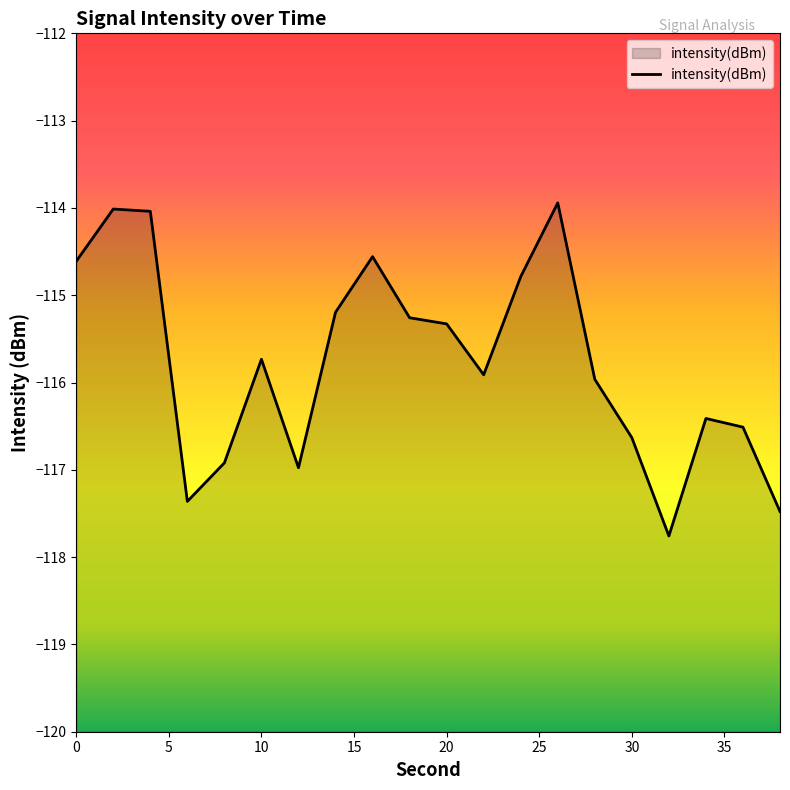

What is the change in value from 4 to 24?

-0.7